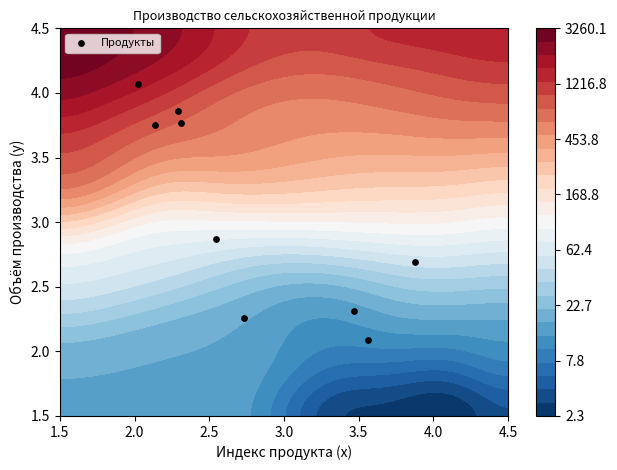

Count the number of categories in the chart.

13